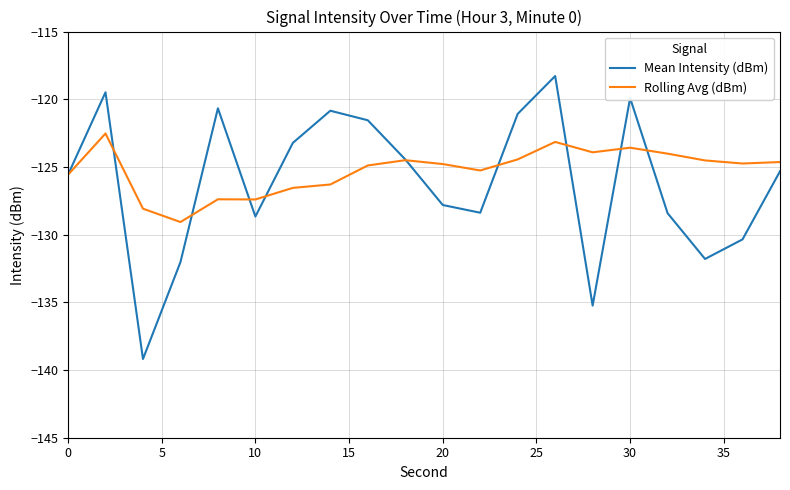

Rank the series by their maximum value, from lowest to highest.

Rolling Avg (dBm), Mean Intensity (dBm)